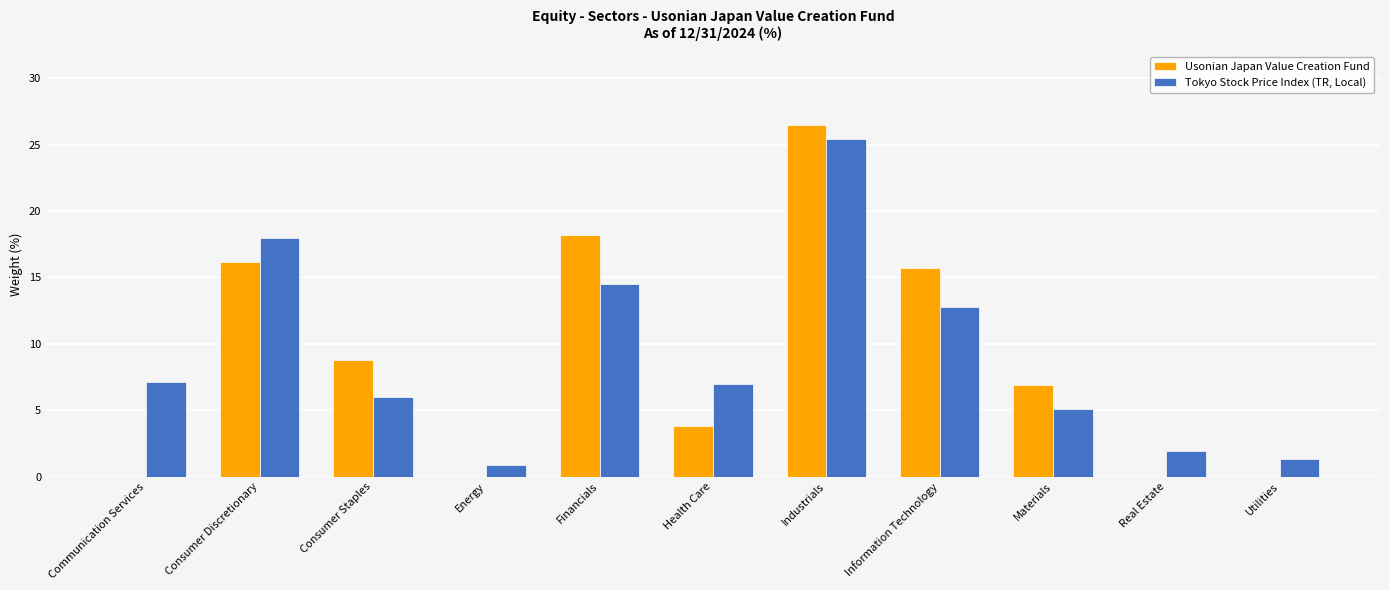

The Usonian Japan Value Creation Fund series shows 15.7 at Information Technology. True or false?

True